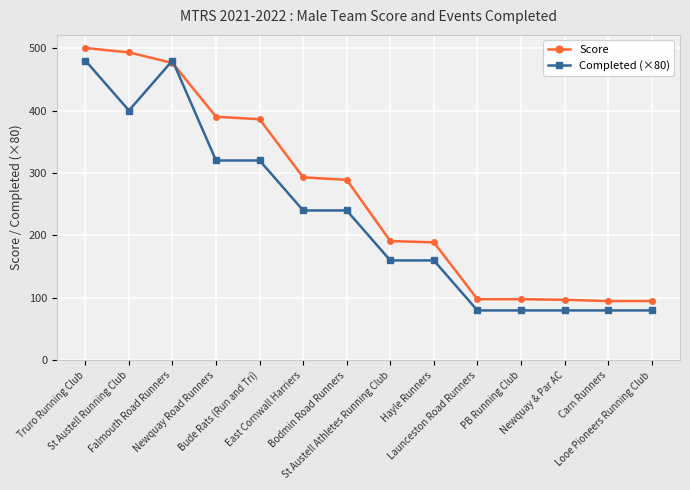

How many series are shown in this chart?

2